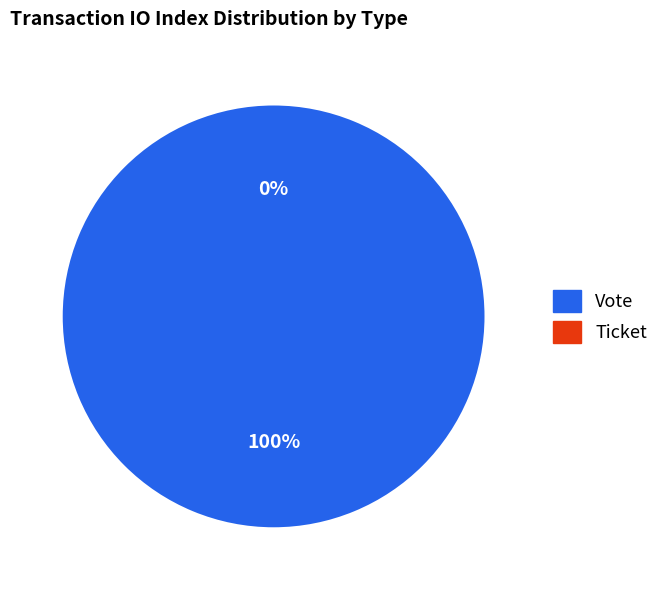

How many segments does this pie chart have?

2